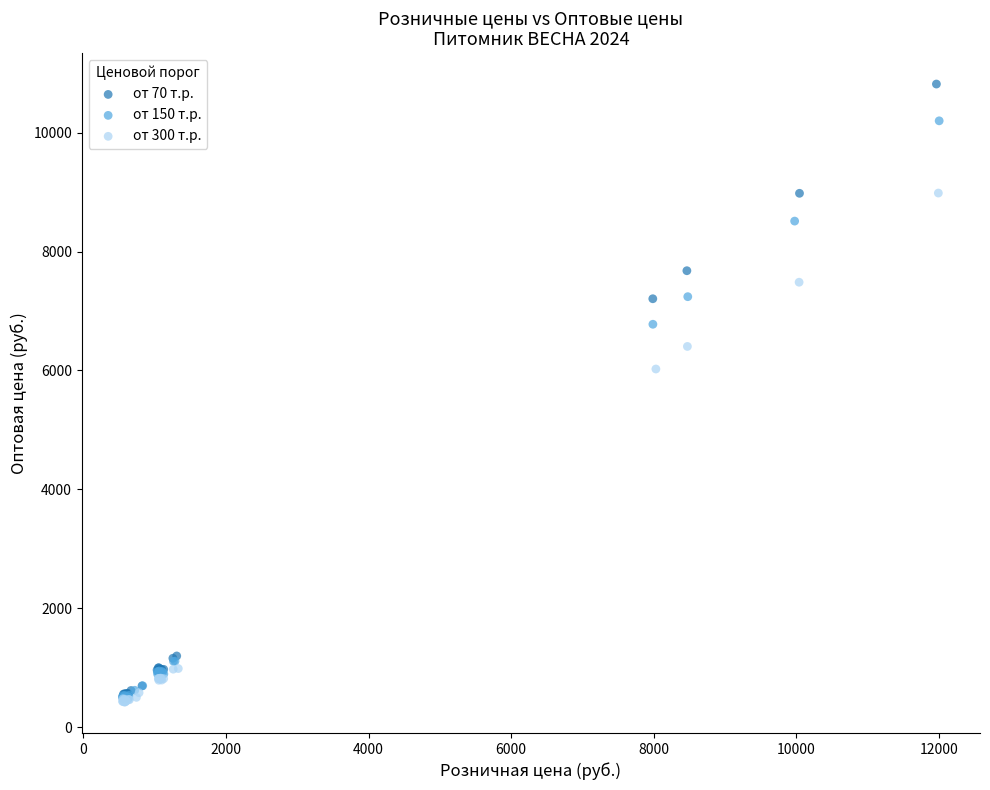

Which series has the widest spread of Y values?

от 70 т.р.